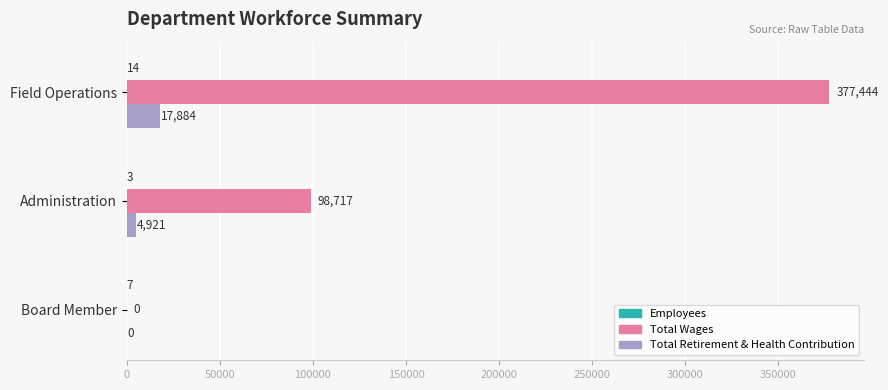

Count the number of categories in the chart.

3